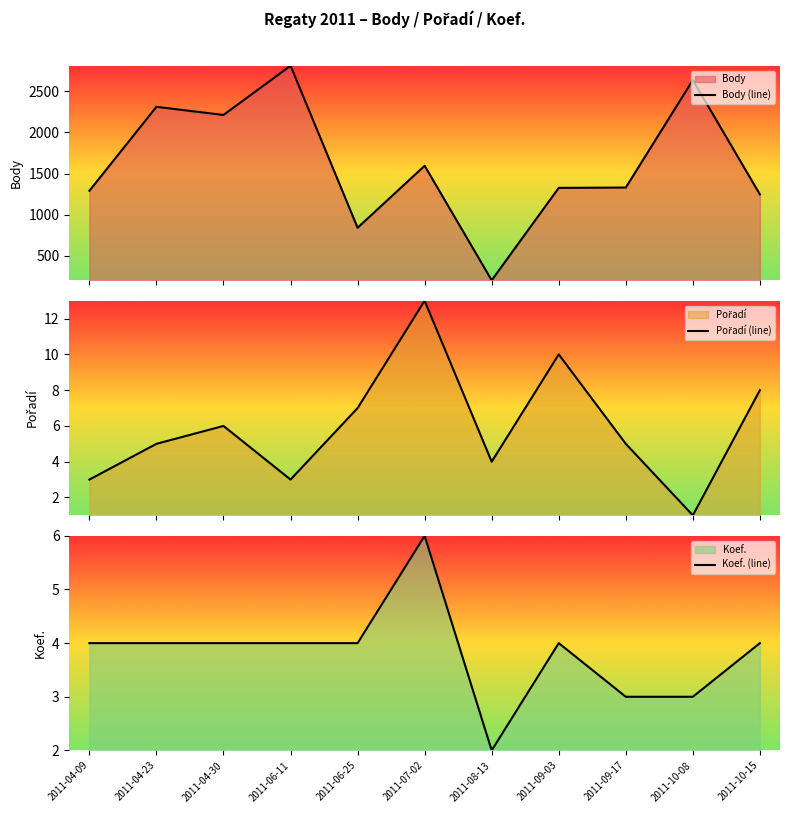

Count the number of data series in this chart.

3